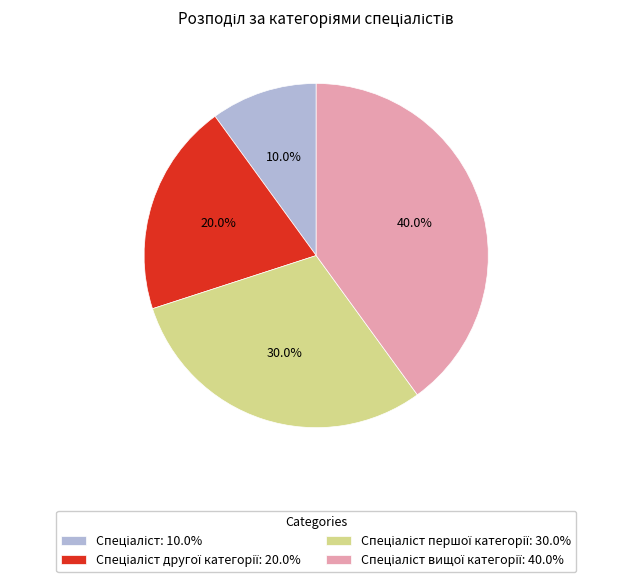

Is there any slice that represents more than half of the pie?

No